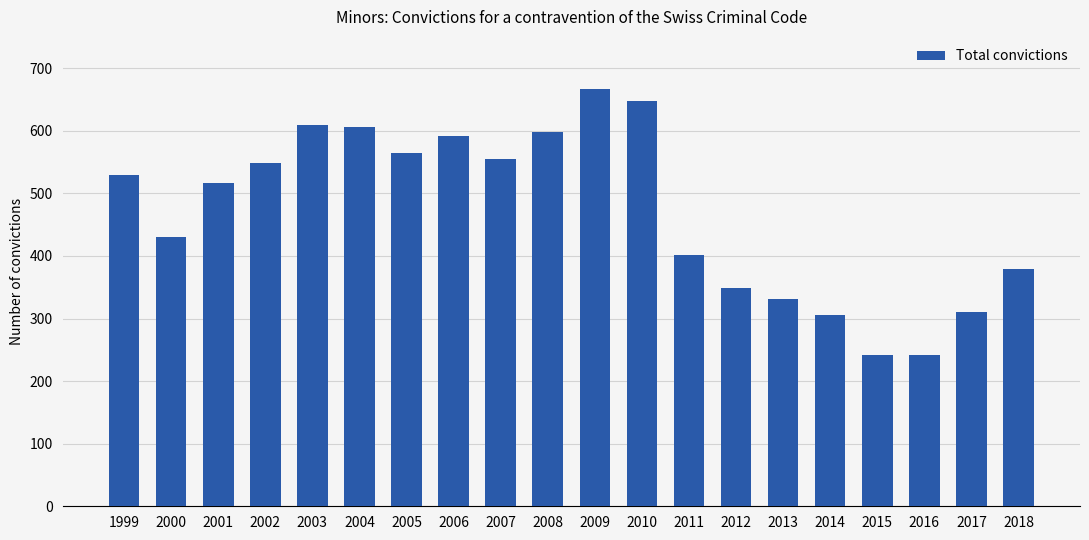

What is the average value?

471